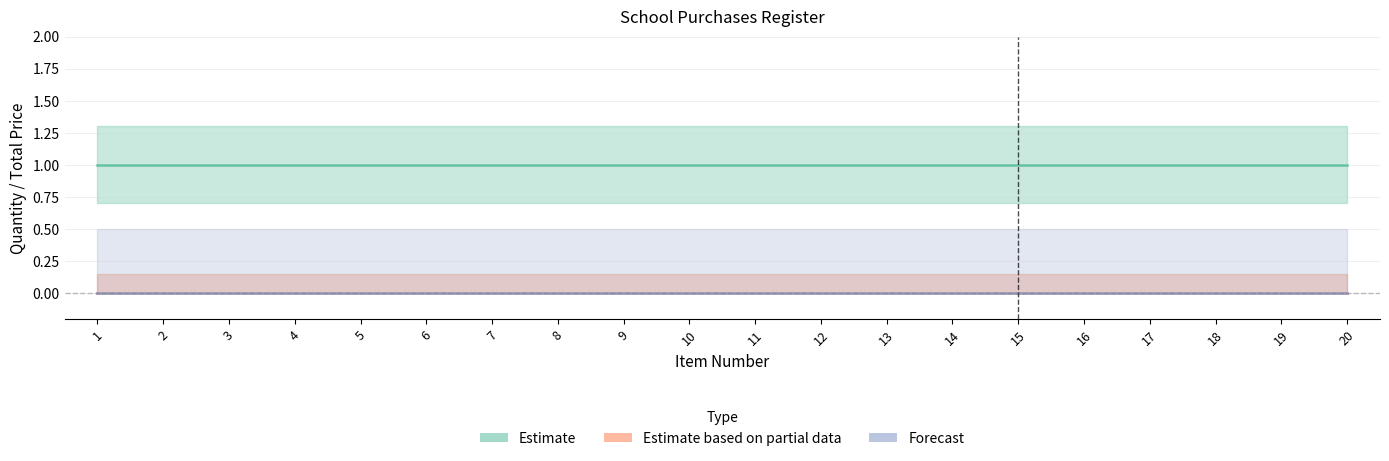

What is the greatest value displayed?

1